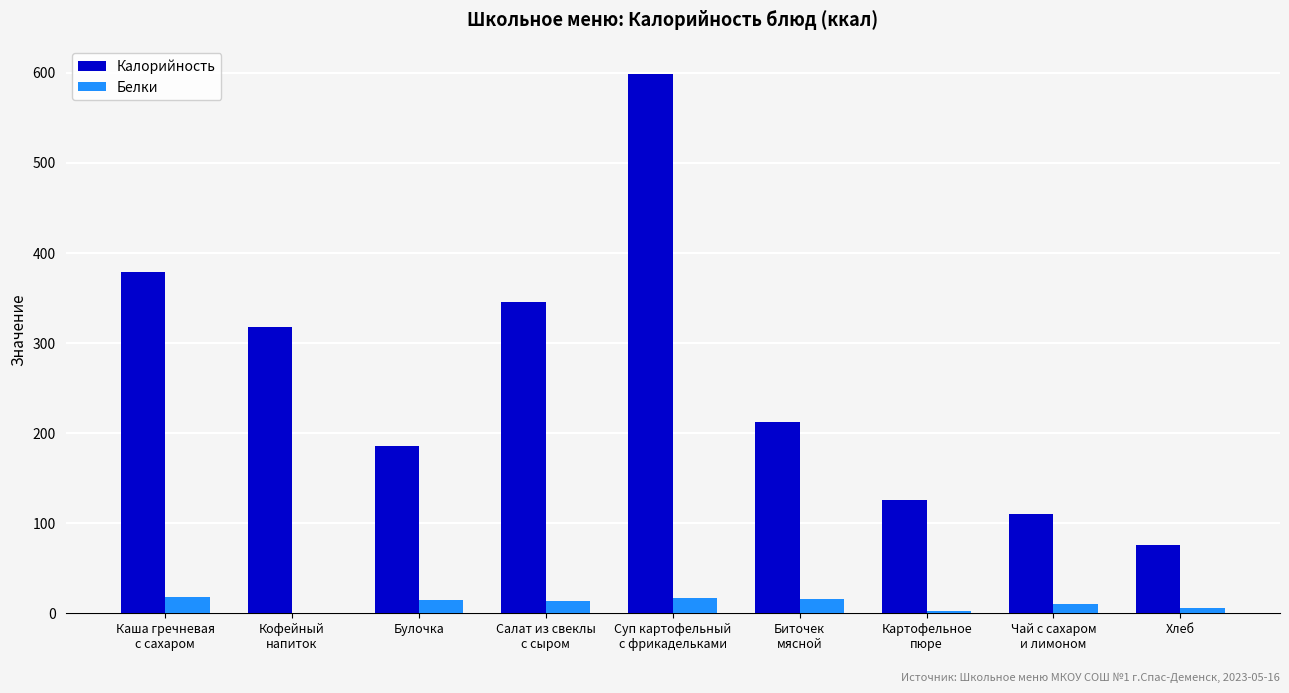

How many categories are shown in the chart?

9